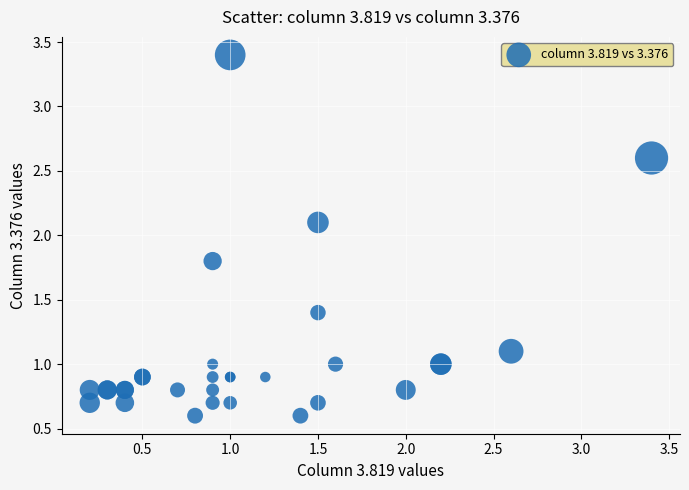

What Y value in the scatter plot is closest to 2?

2.1